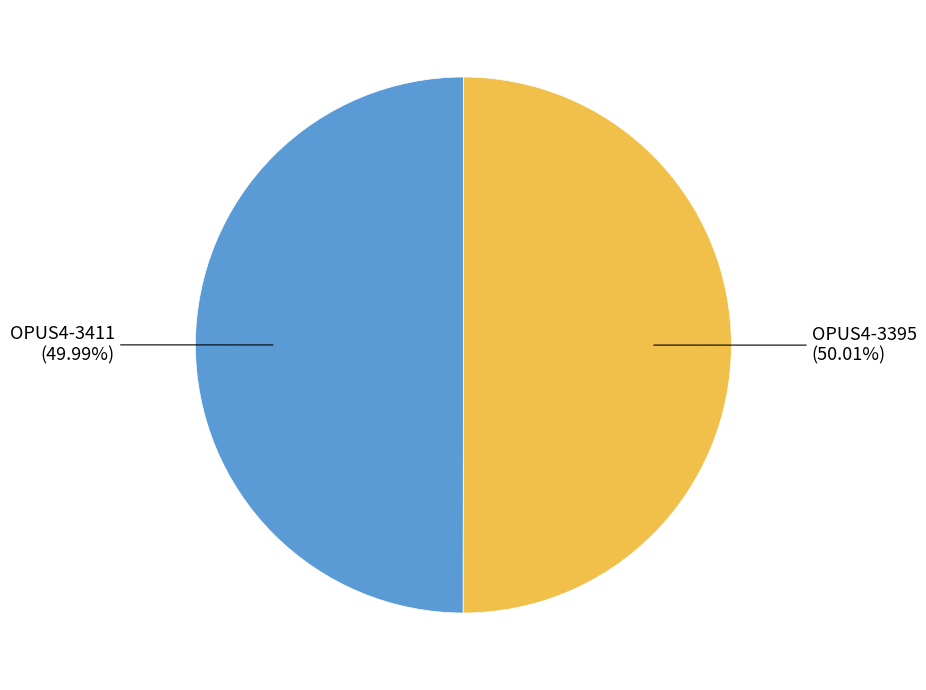

Is there a majority slice in this chart?

Yes